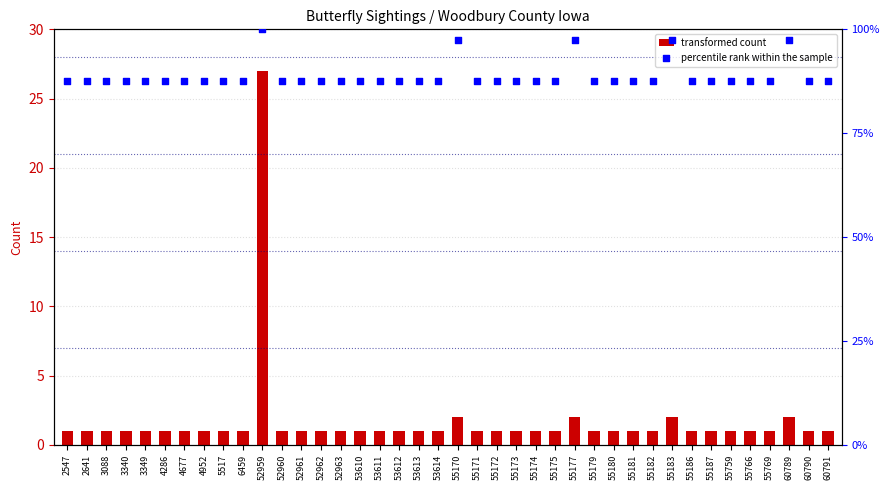

What is the total value across all series at 4286?

88.5